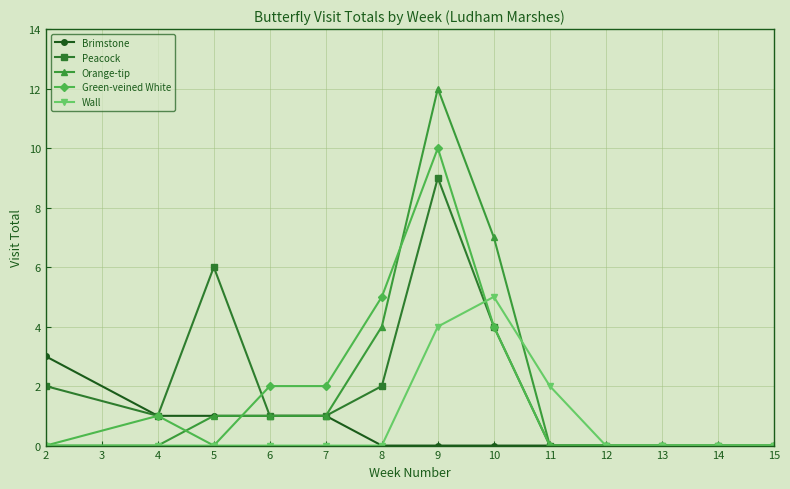

How many data points does each series have?

13